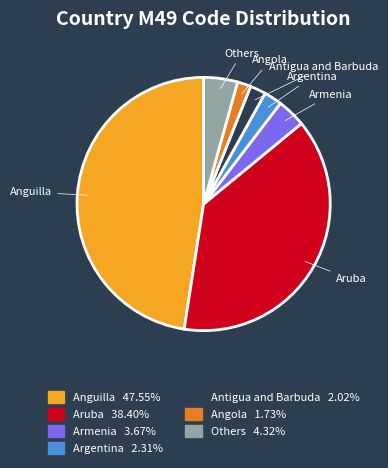

Does any single category account for the majority?

No